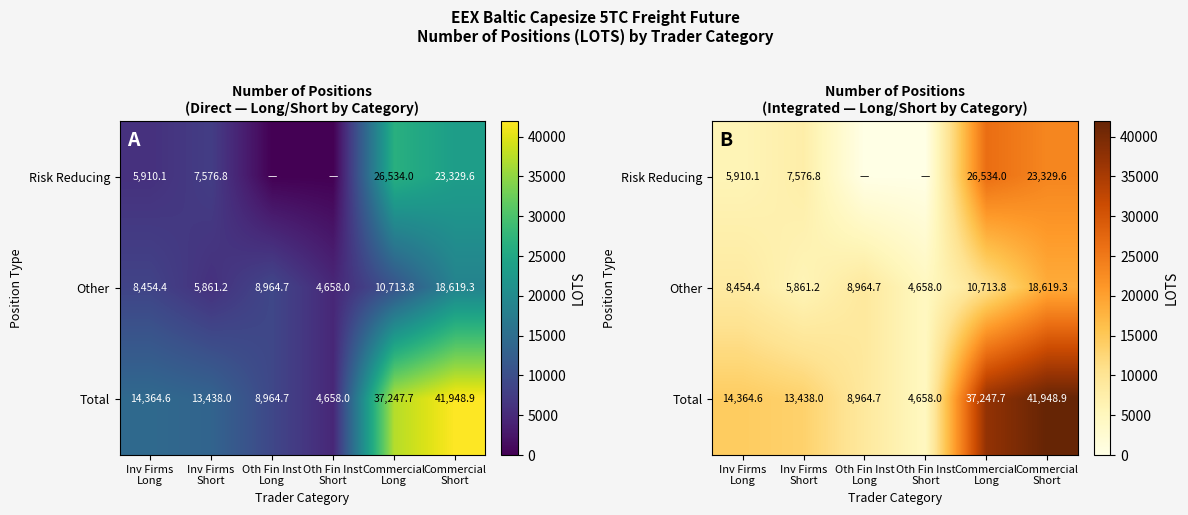

Where does the Risk Reducing series first go above 7576?

Inv Firms Short